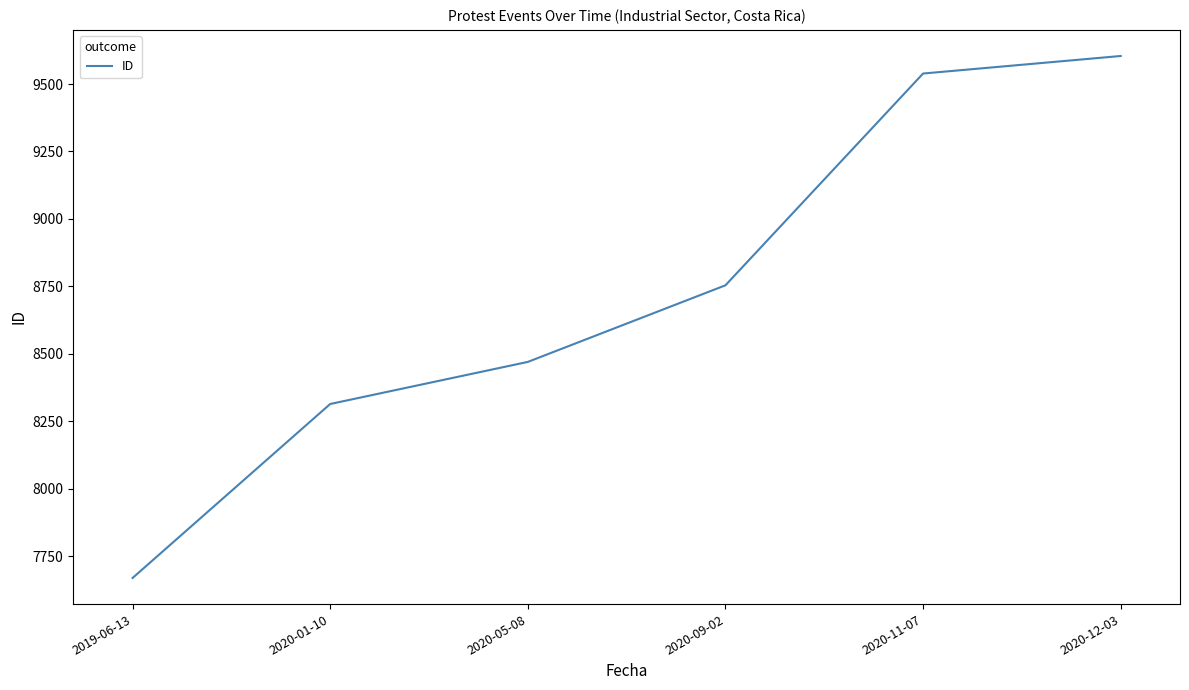

What is the difference between the values at 2019-06-13 and 2020-01-10?

645